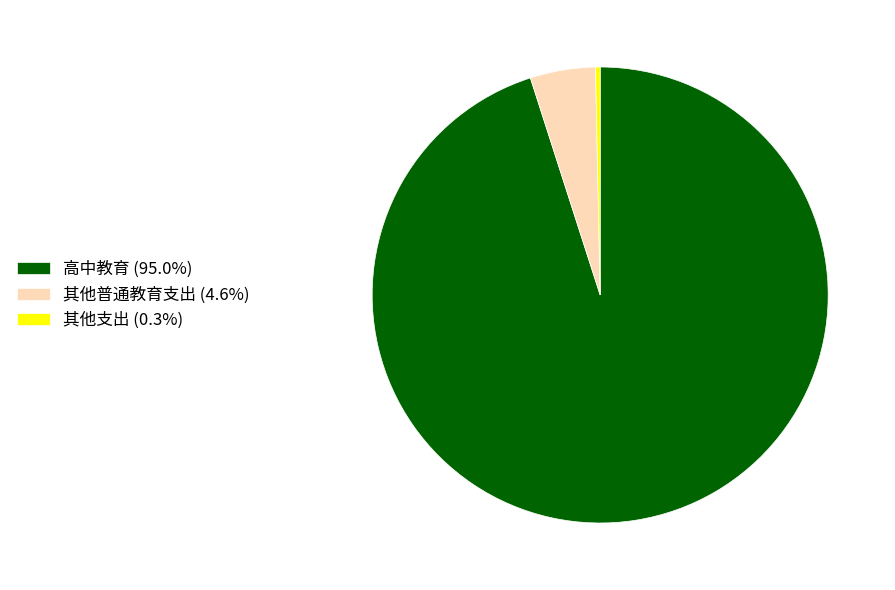

Which has a higher value, 其他普通教育支出 or 其他支出?

其他普通教育支出